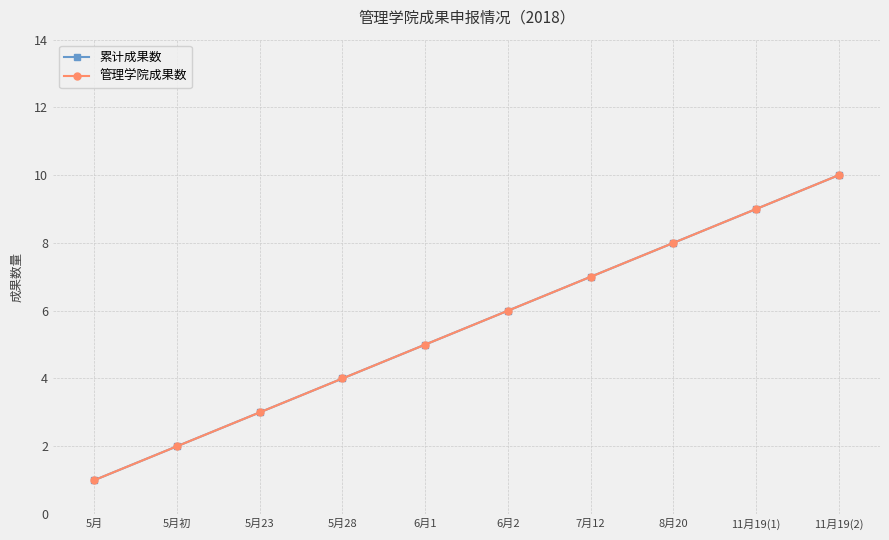

Between 5月28 and 7月12, which series saw the biggest shift?

累计成果数